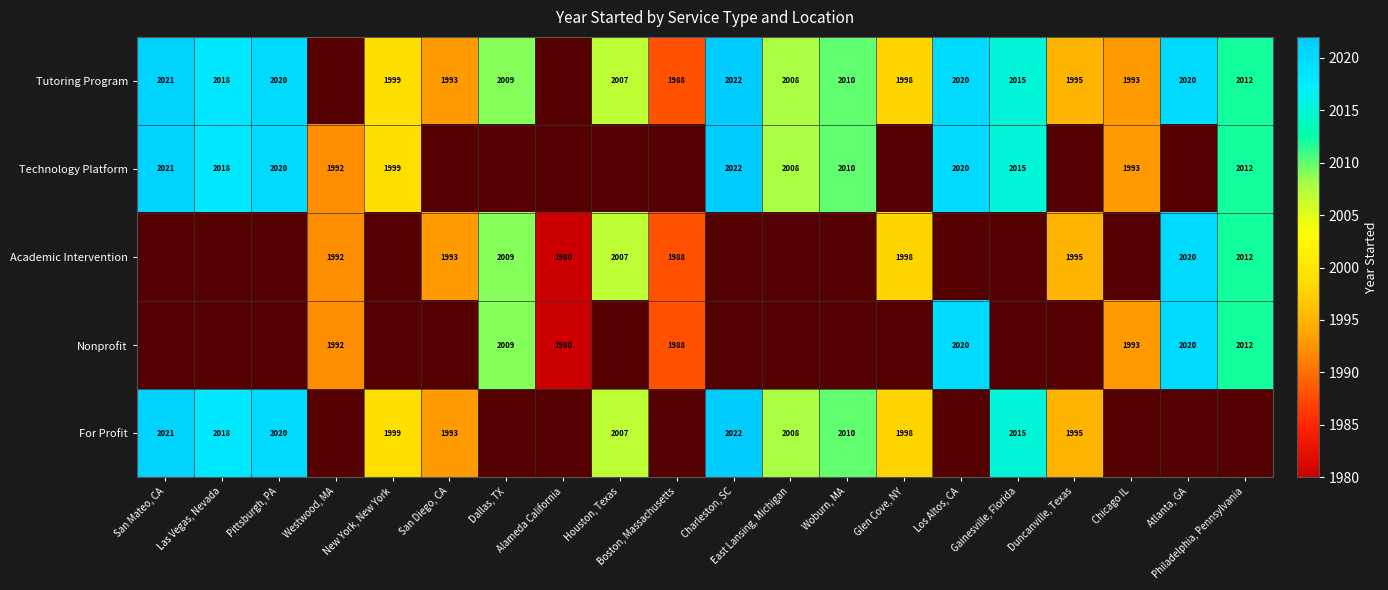

True or false: Academic Intervention has a value of 515 at Westwood, MA.

False